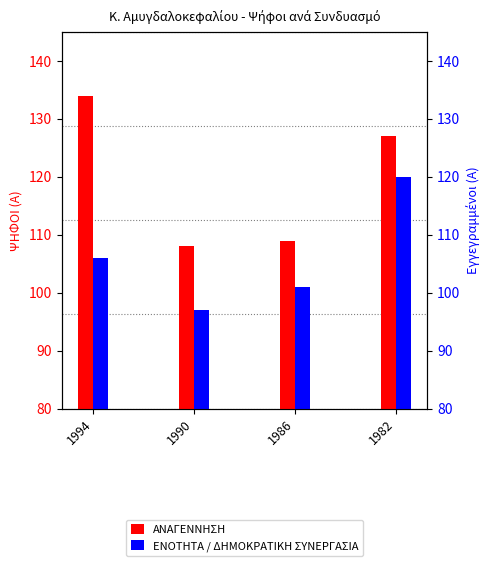

Where is ΑΝΑΓΕΝΝΗΣΗ nearest to the value 121?

1982